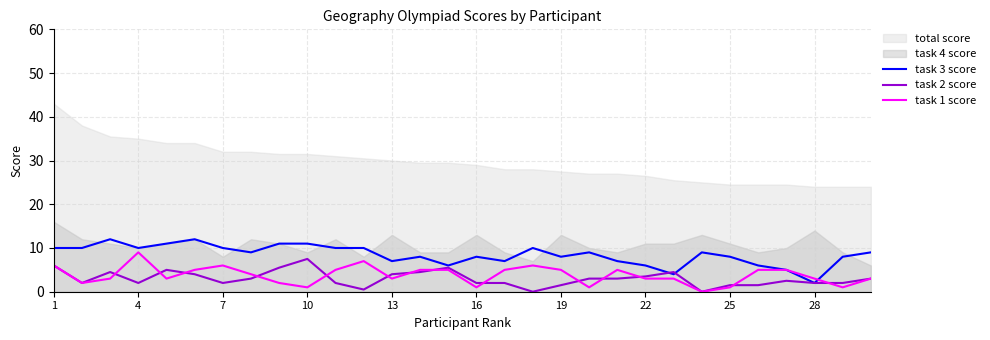

What is the maximum value for task 1 score?

9.0